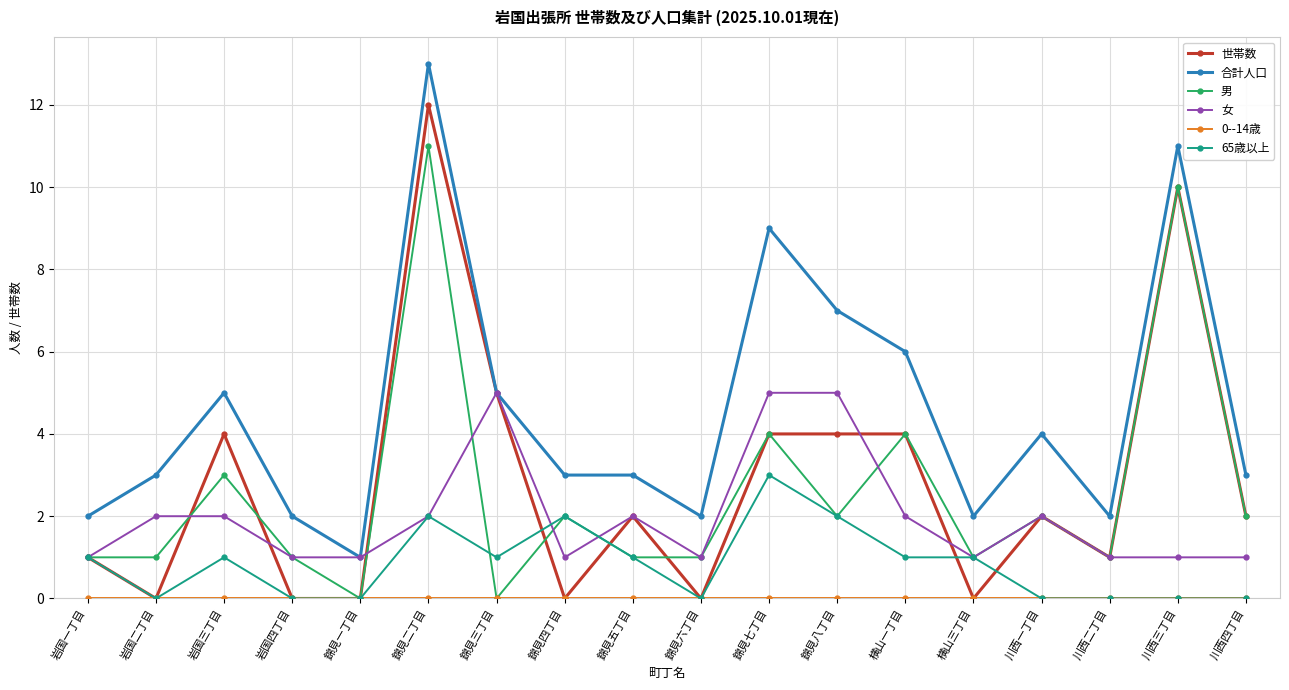

Which category has the highest value in the 合計人口 series?

錦見二丁目